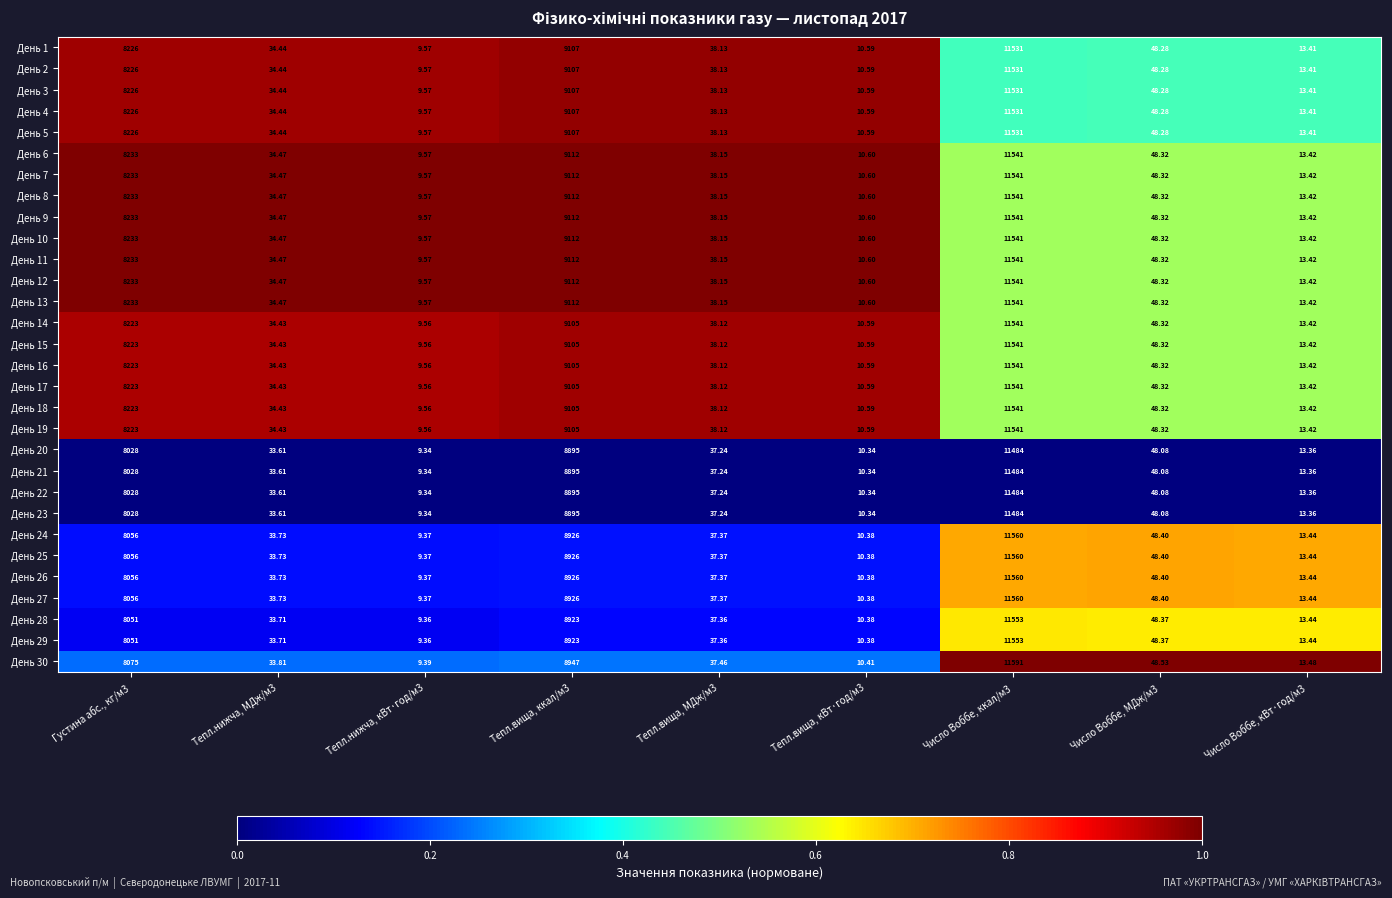

Is the value of День 25 at Тепл.нижча, МДж/м3 greater than the value of День 19 at Тепл.вища, МДж/м3?

No